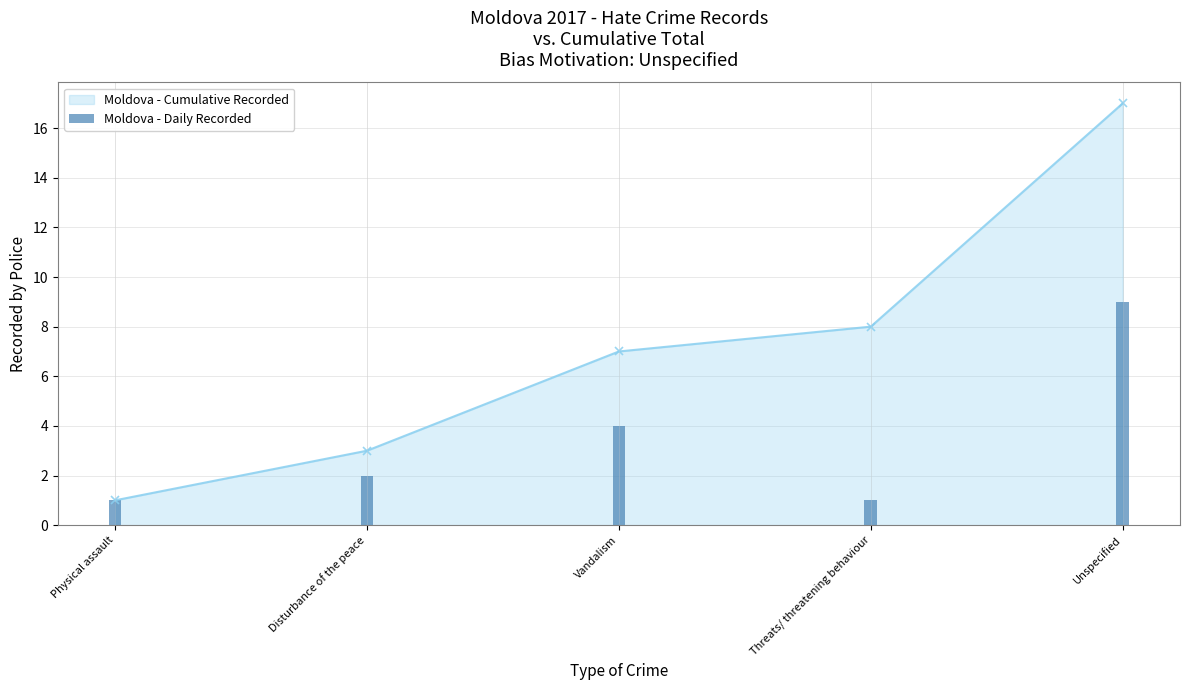

How many categories are shown in the chart?

5